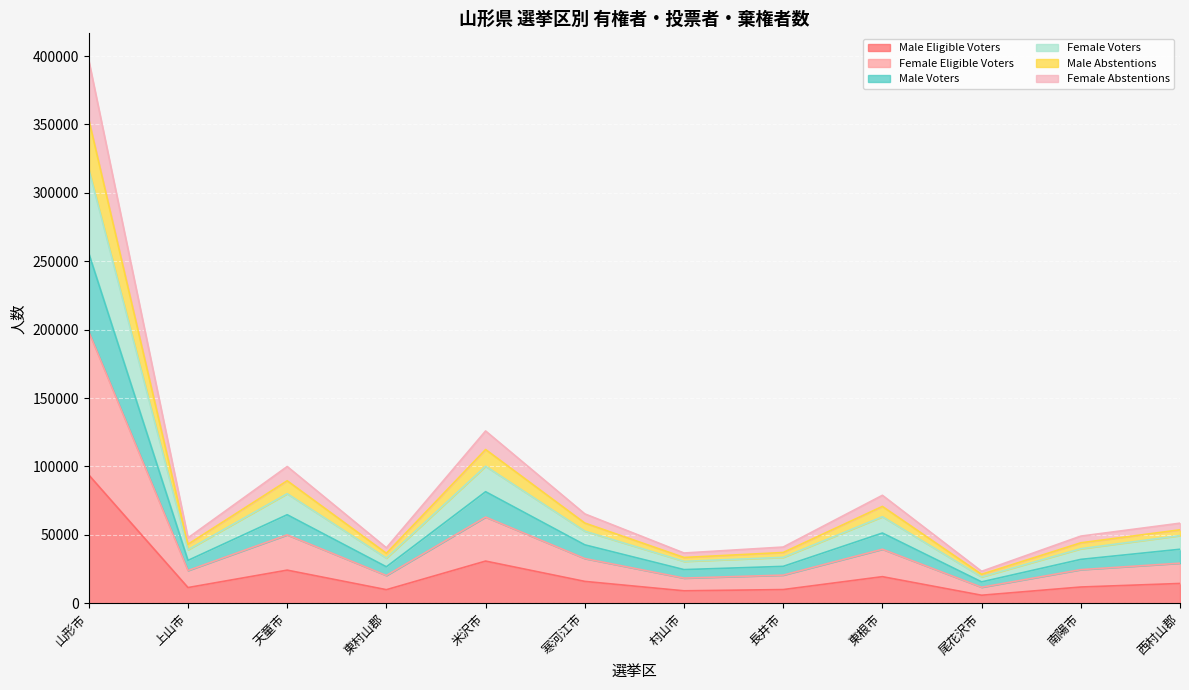

What position from the right is 長井市?

5